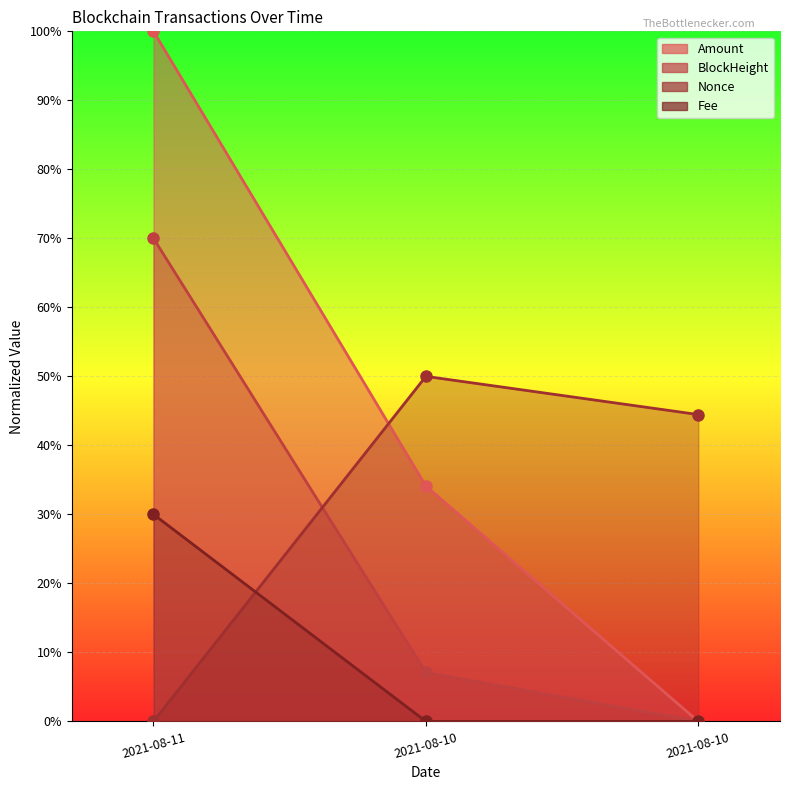

Reading left to right, transcribe all the data shown in this chart.

Amount: 100.0	34.1	0.0
BlockHeight: 70.0	7.1	0.0
Fee: 30.0	0.0	0.0
Nonce: 0.0	50.0	44.5